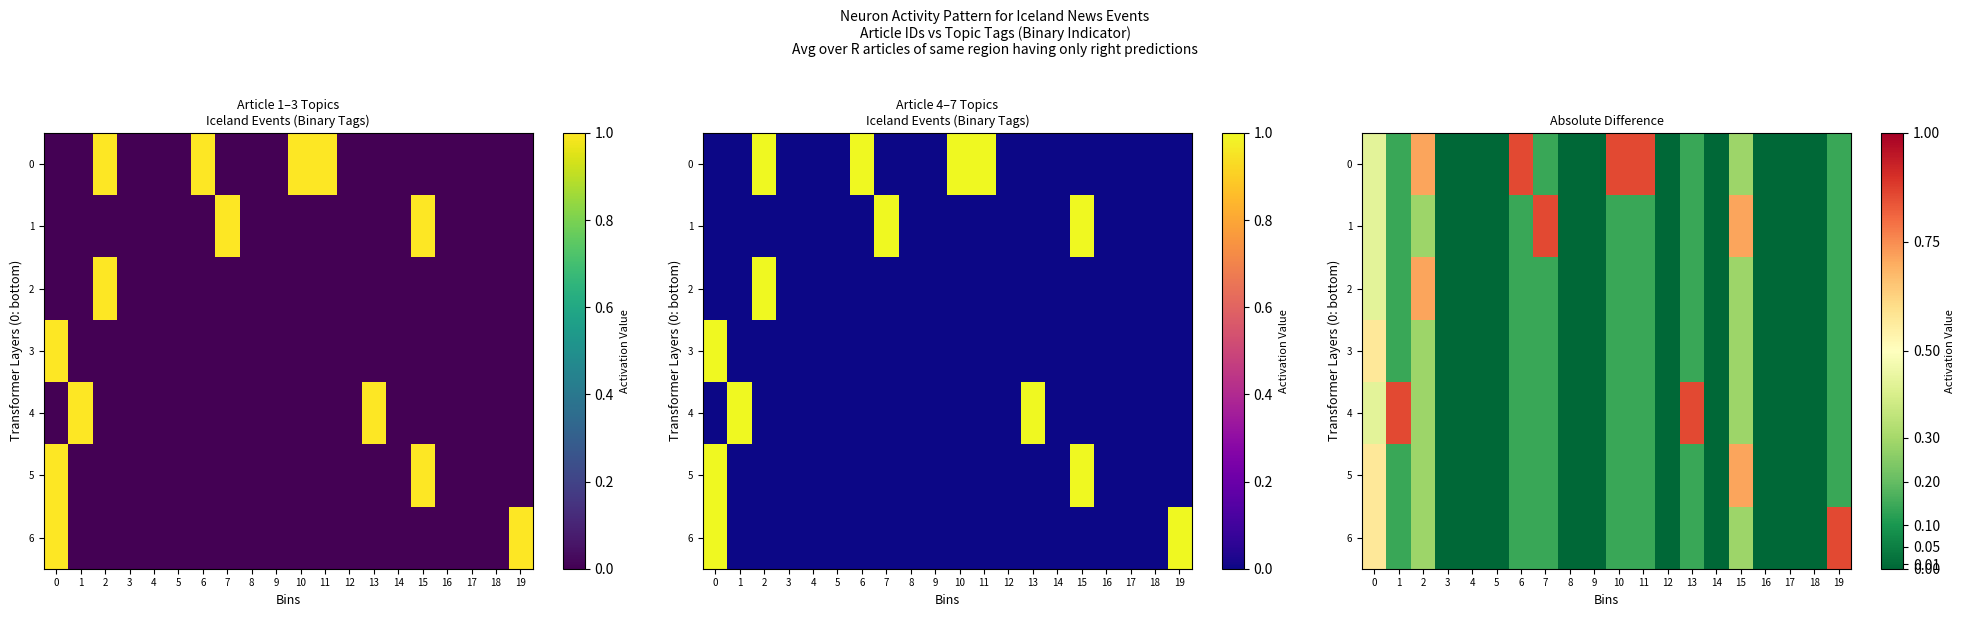

Is it true that 2 equals 0.2 at 10?

False